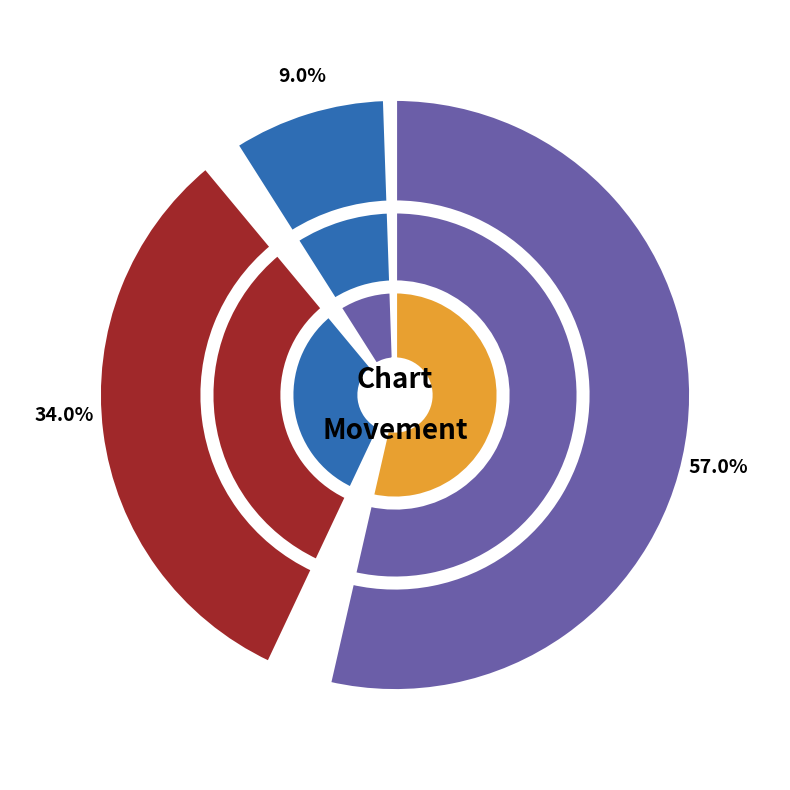

What is the majority slice?

up